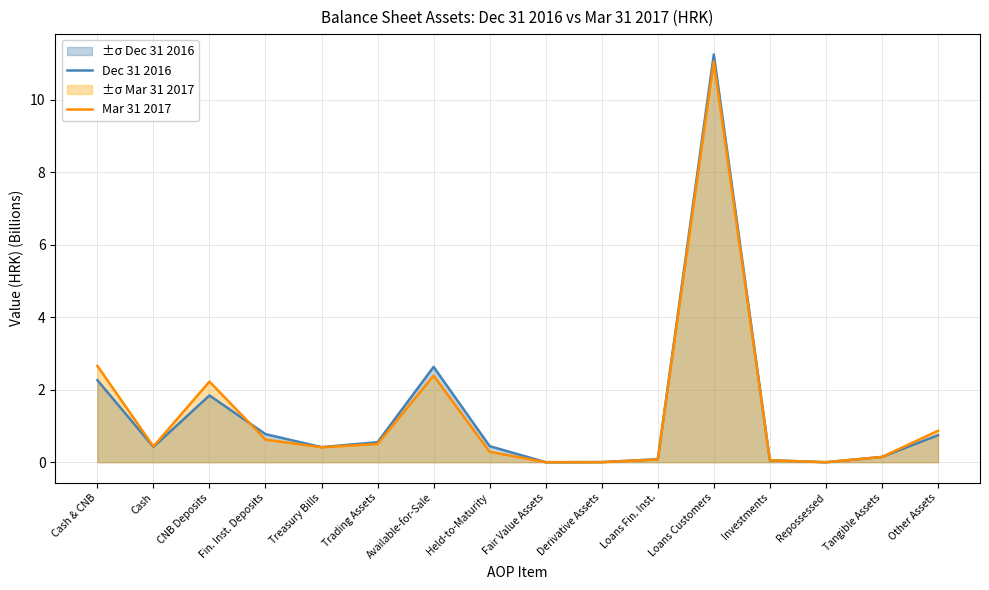

What is the greatest value displayed?

11.3